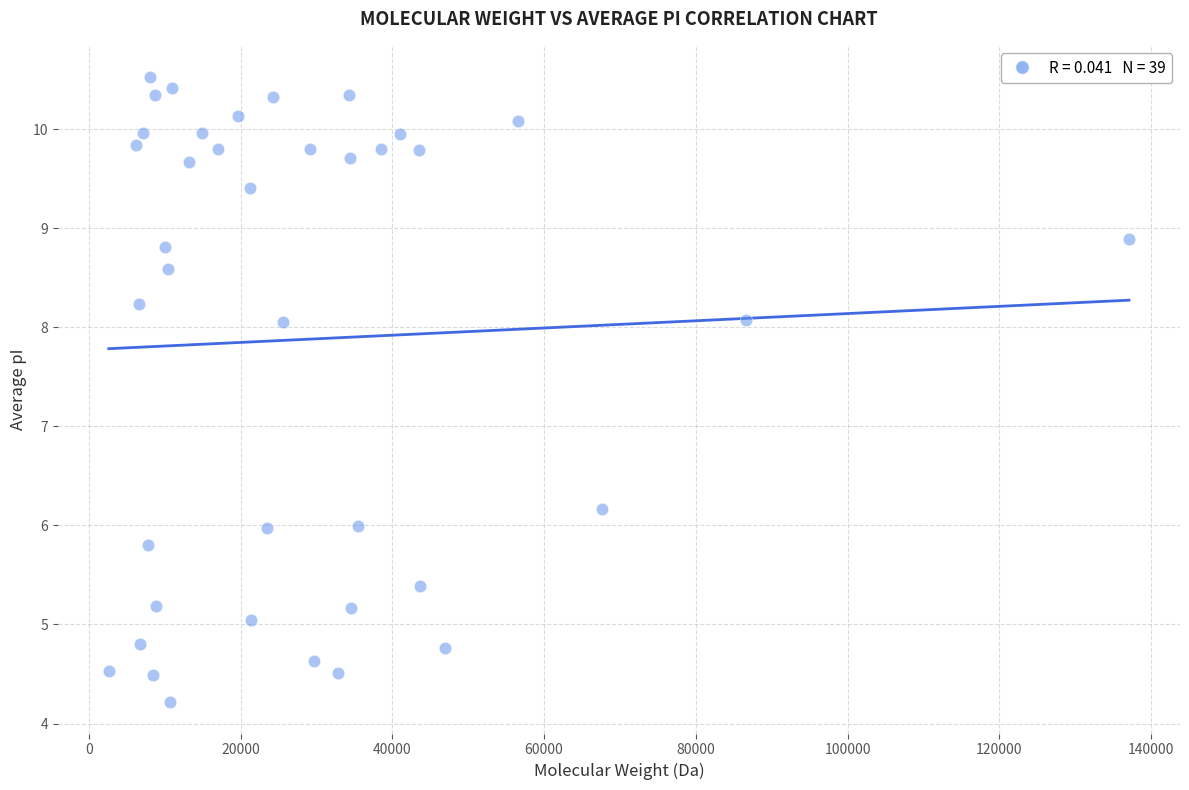

What is the range of X values (max minus min)?

134456.7